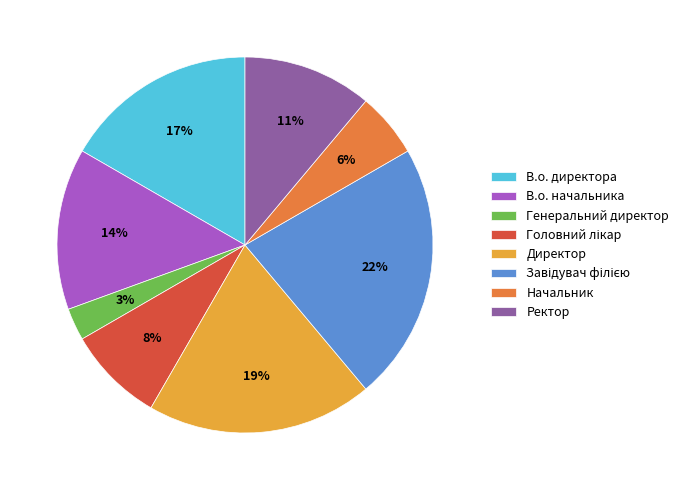

Is Директор the majority of the pie?

No